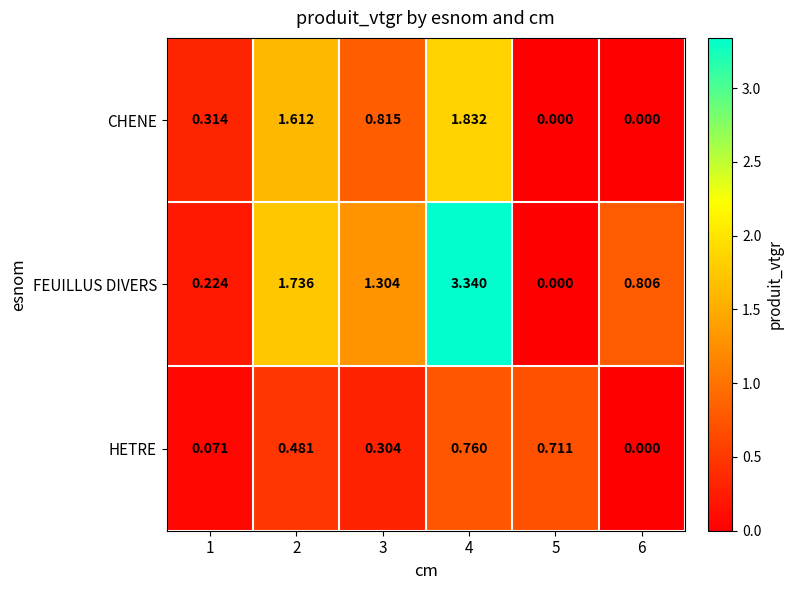

Which series changed the most between 2 and 4?

FEUILLUS DIVERS